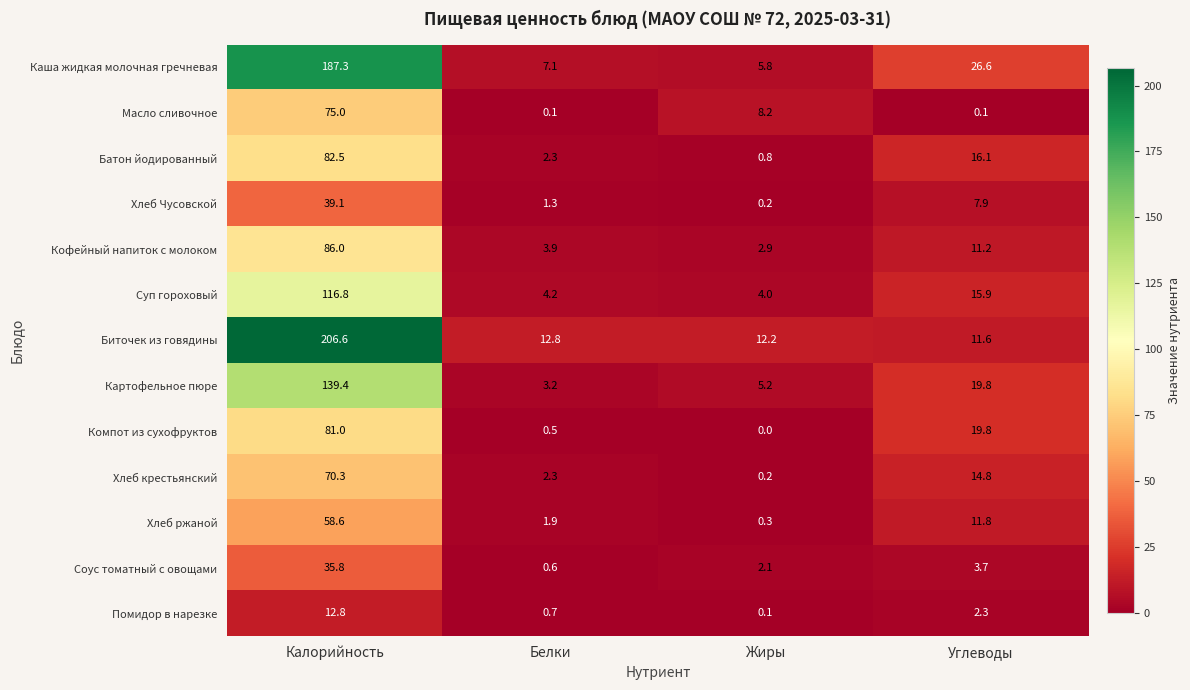

How many categories are shown in the chart?

4